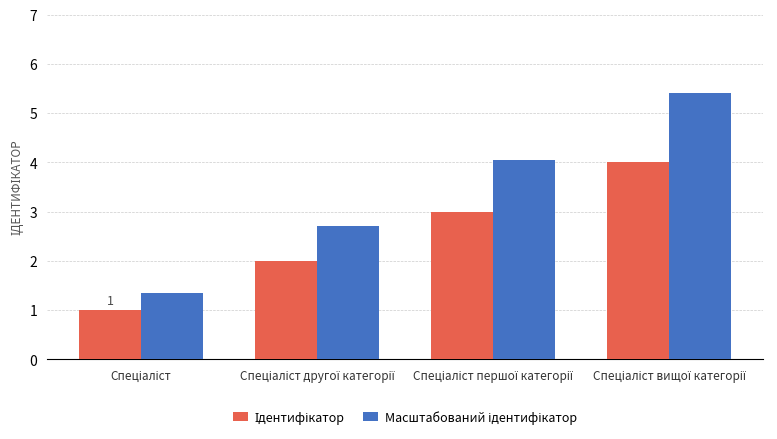

What is the greatest value displayed?

5.4